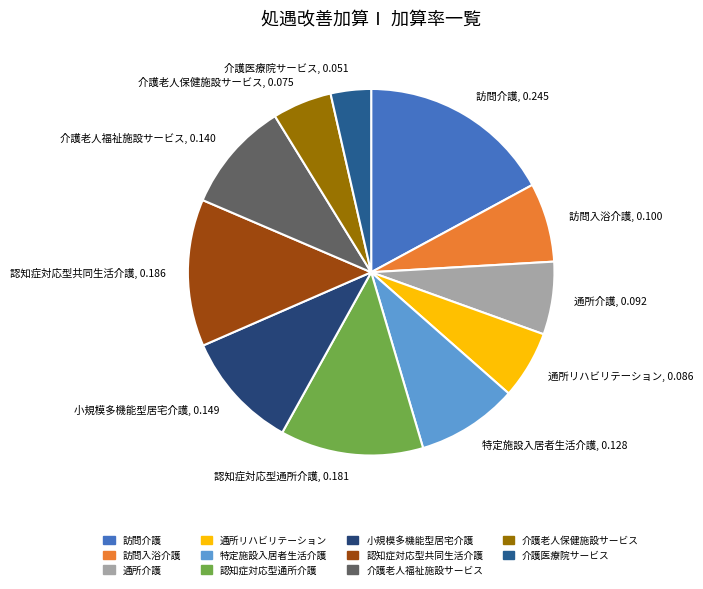

Combined, do 特定施設入居者生活介護, 0.128 and 通所リハビリテーション, 0.086 account for over 50%?

No